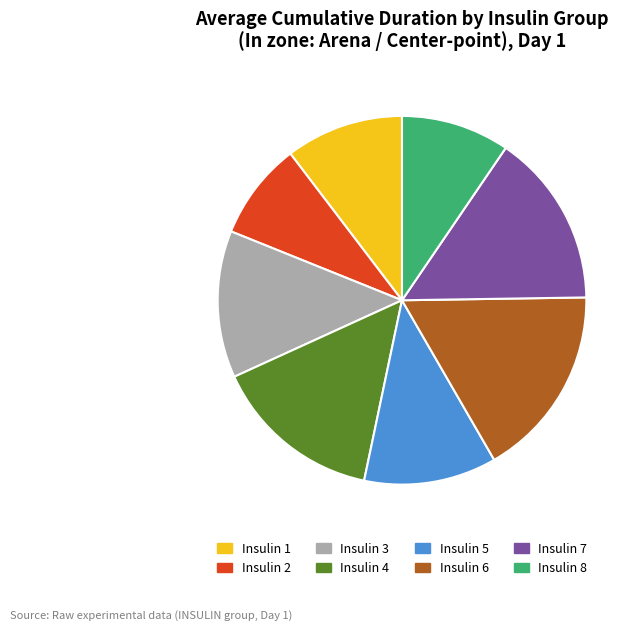

Do Insulin 1 and Insulin 3 together represent more than half of the pie?

No